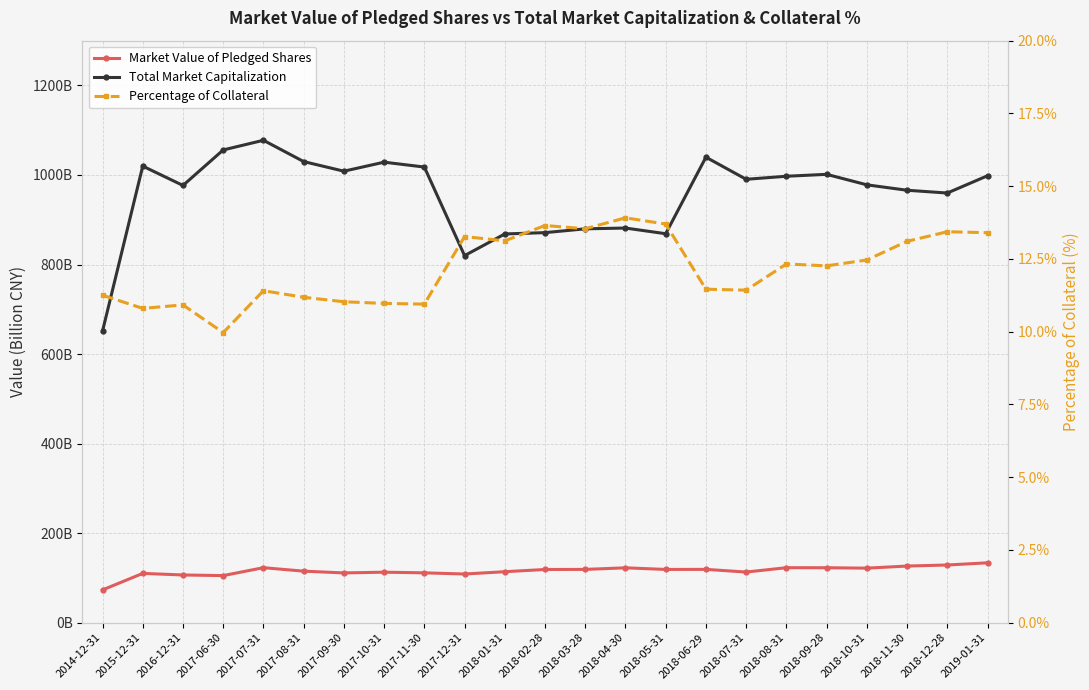

True or false: Total Market Capitalization and Market Value of Pledged Shares intersect in this chart.

False